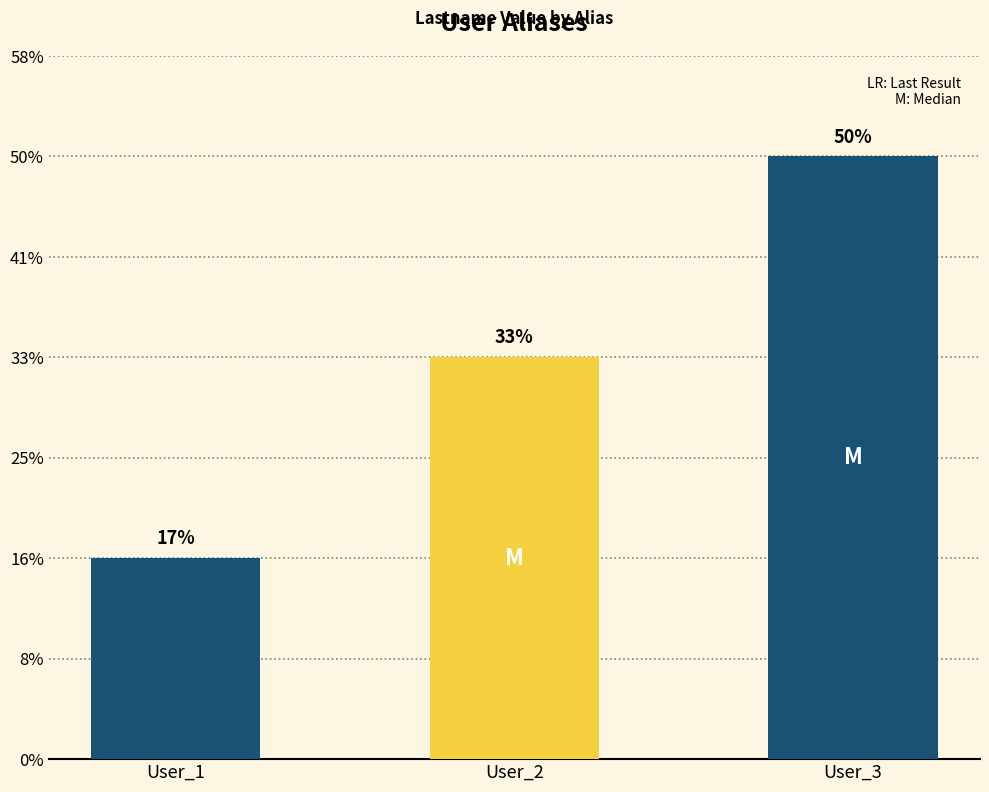

List the labels in order of value, smallest first.

User_1, User_2, User_3